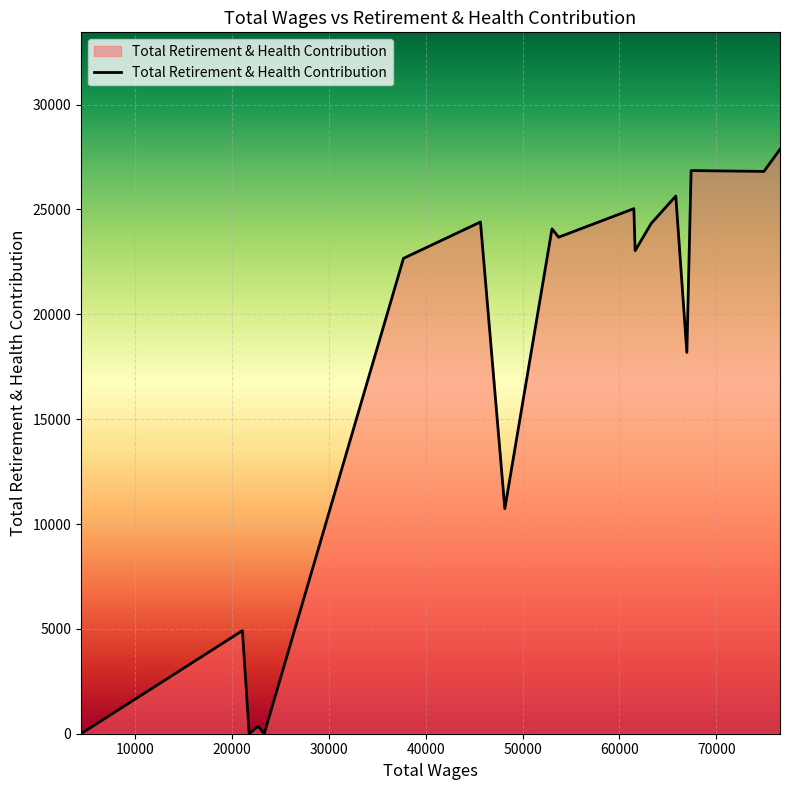

What is the greatest value displayed?

27872